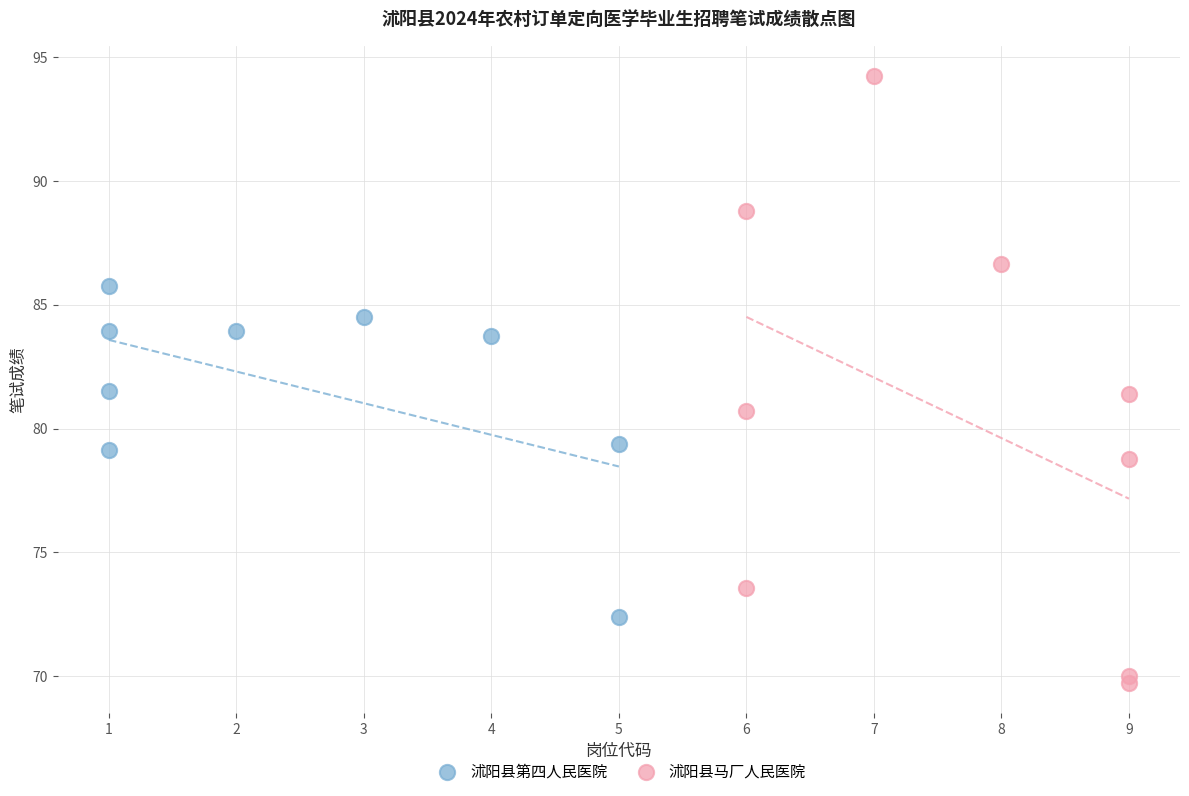

Which series reaches the maximum Y coordinate?

沭阳县马厂人民医院